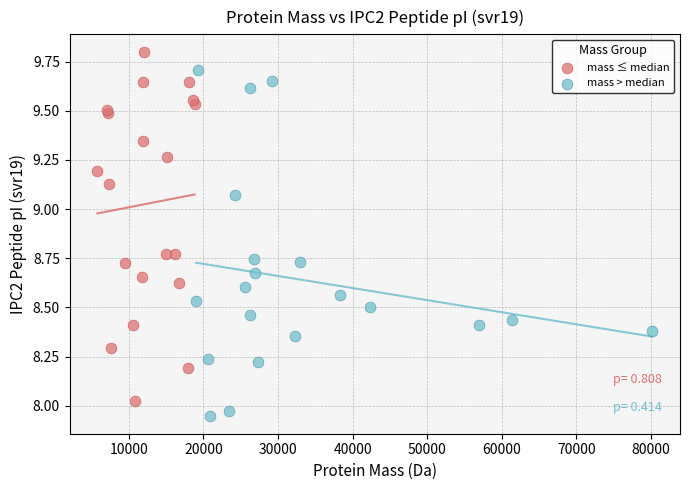

Which series reaches the minimum Y coordinate?

mass > median